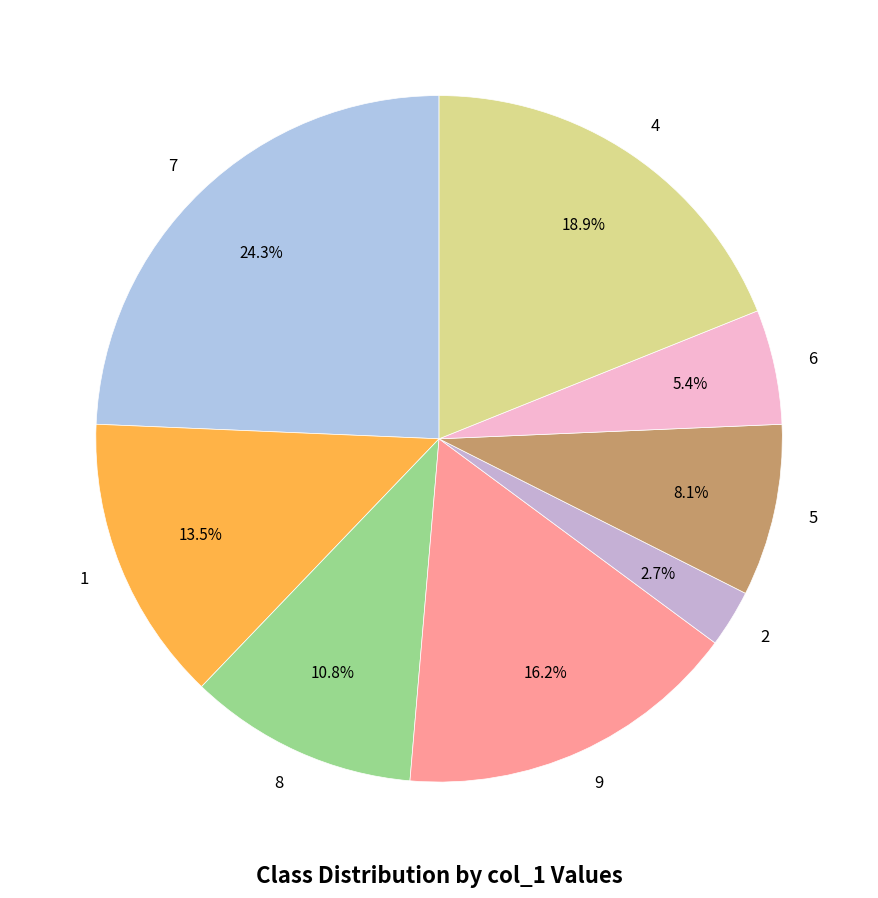

Is 1 the majority of the pie?

No